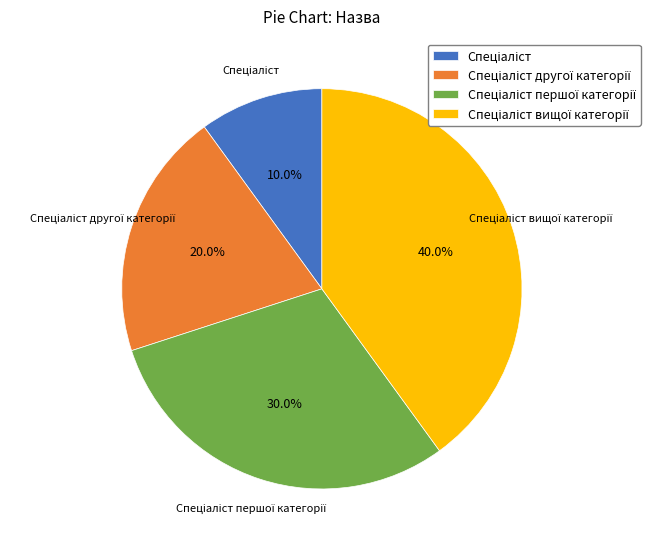

Is there a majority slice in this chart?

No